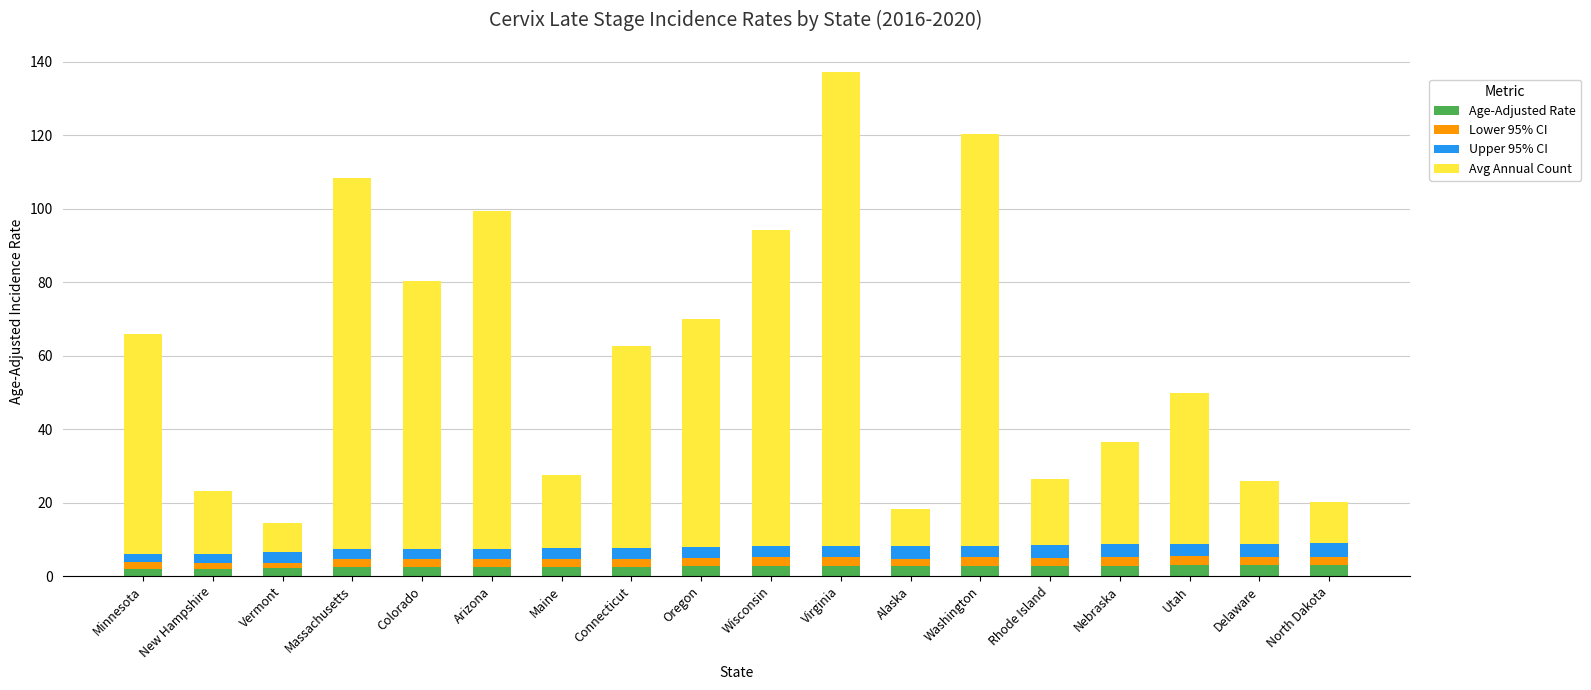

What is the maximum value for Age-Adjusted Rate?

3.0